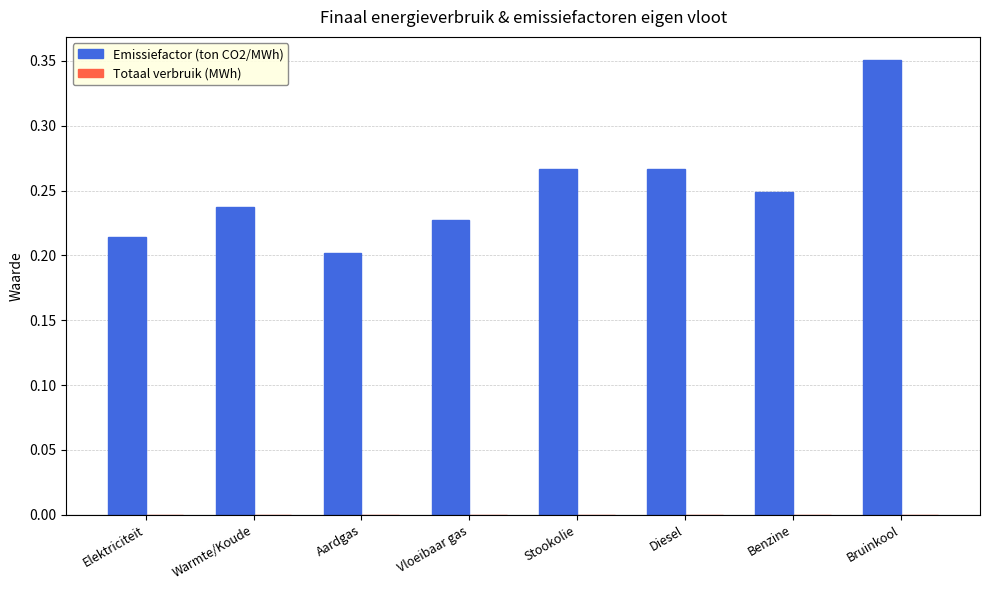

At which label is the value closest to 0?

Aardgas